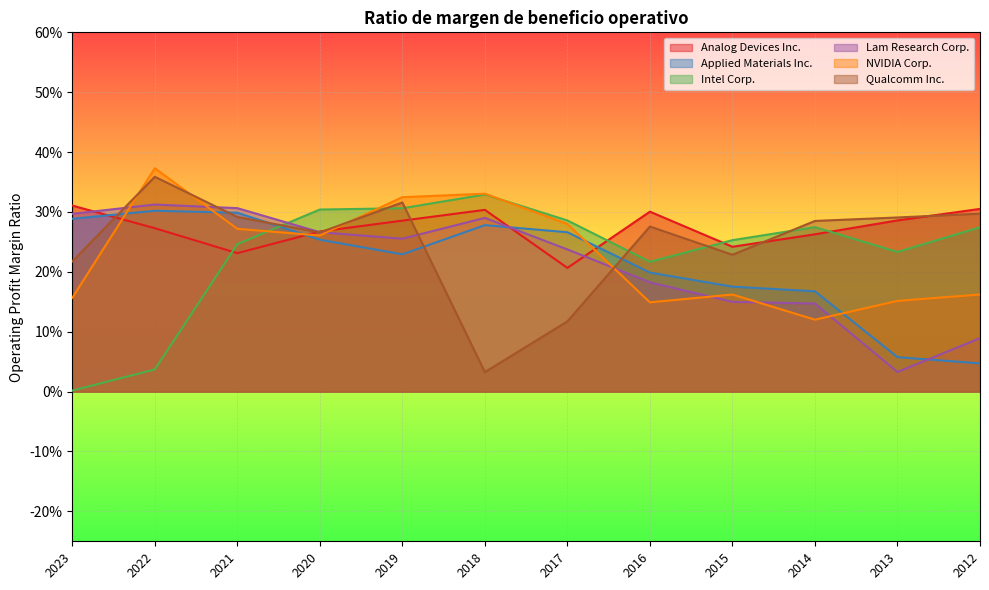

What is the spread (max minus min) of values at 2018?

0.3